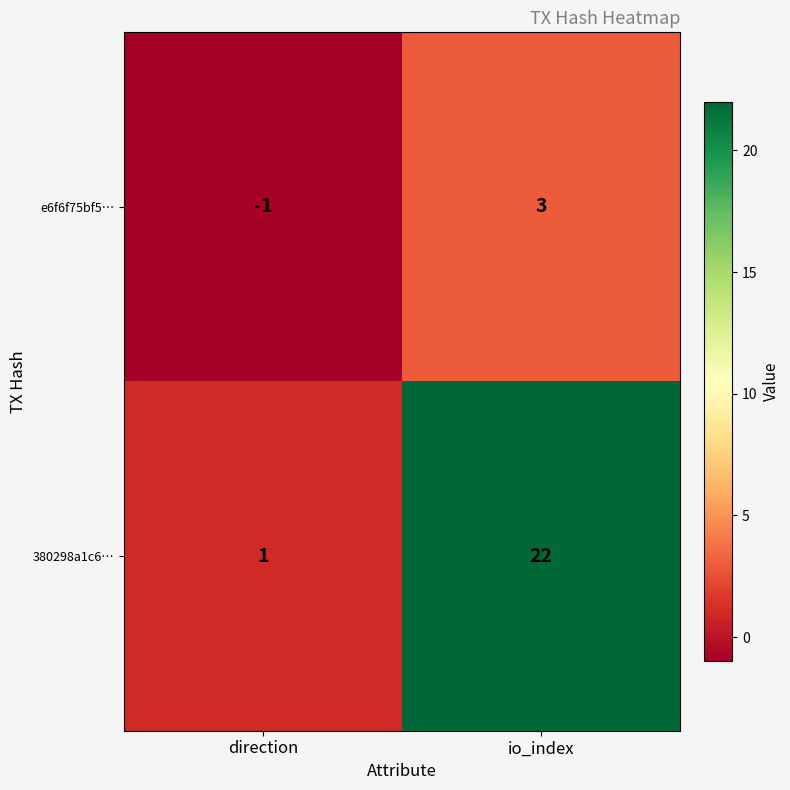

The value of e6f6f75bf5… at direction is -1. True or false?

True